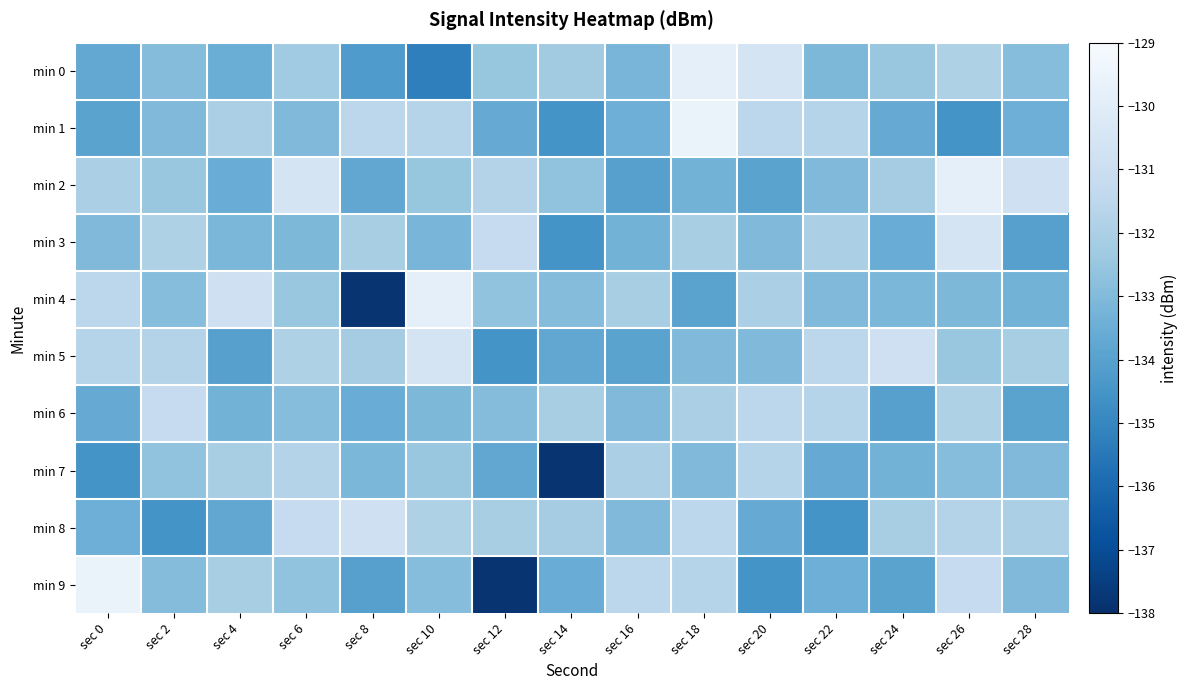

Between sec 16 and sec 20, which is larger?

sec 20